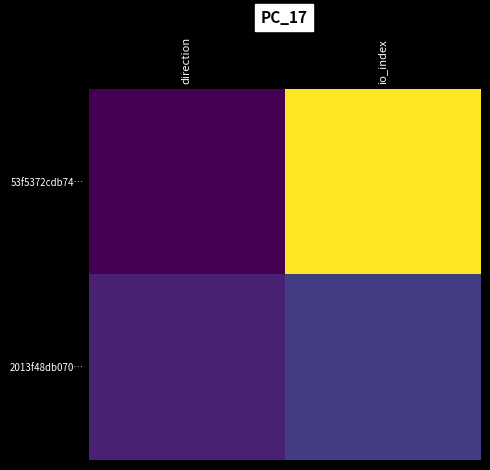

Reading left to right, what are all the values shown in this chart?

53f5372cdb74…: direction=-1	io_index=21
2013f48db070…: direction=1	io_index=3